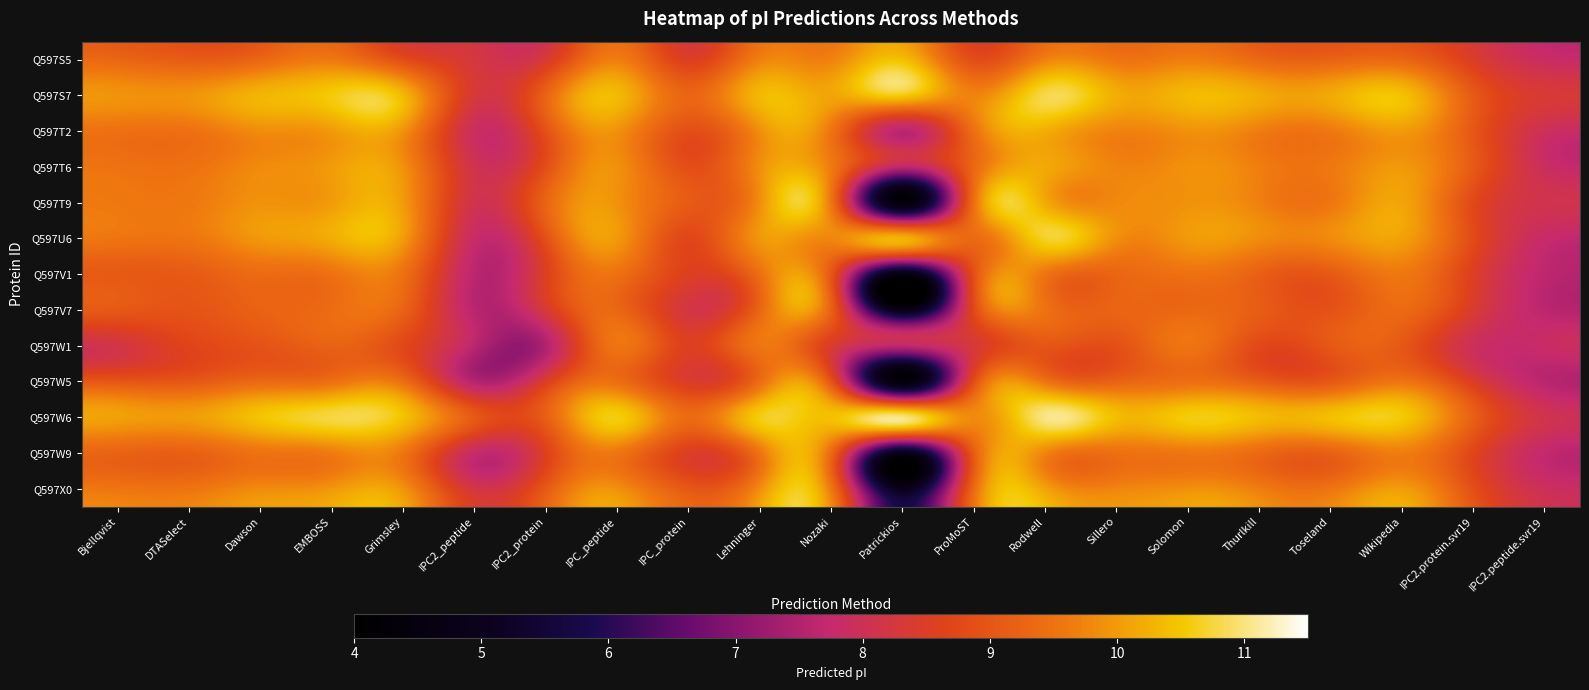

List the series in order of their peak value, highest first.

Q597W6, Q597S7, Q597U6, Q597S5, Q597T2, Q597T9, Q597T6, Q597X0, Q597W9, Q597V1, Q597W1, Q597W5, Q597V7